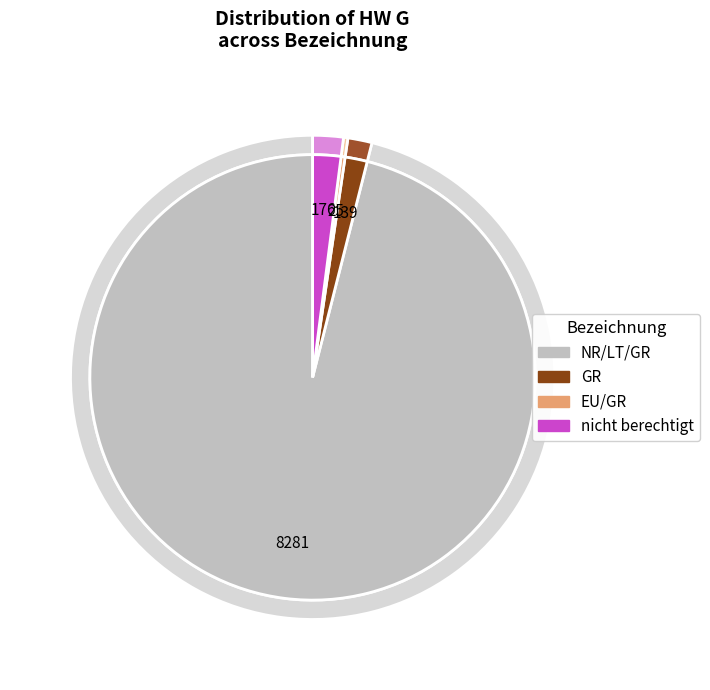

How many segments does this pie chart have?

4